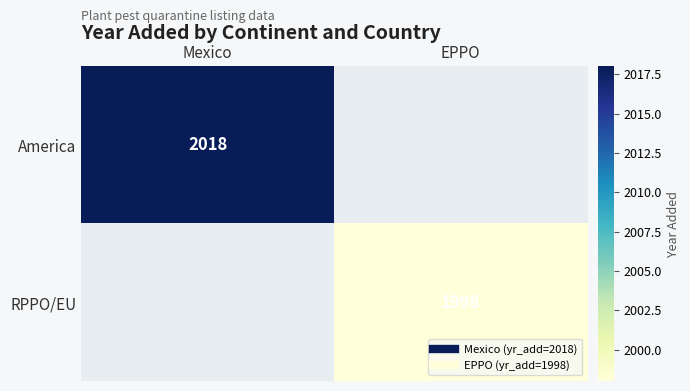

Which label corresponds to the smallest value in the chart?

EPPO